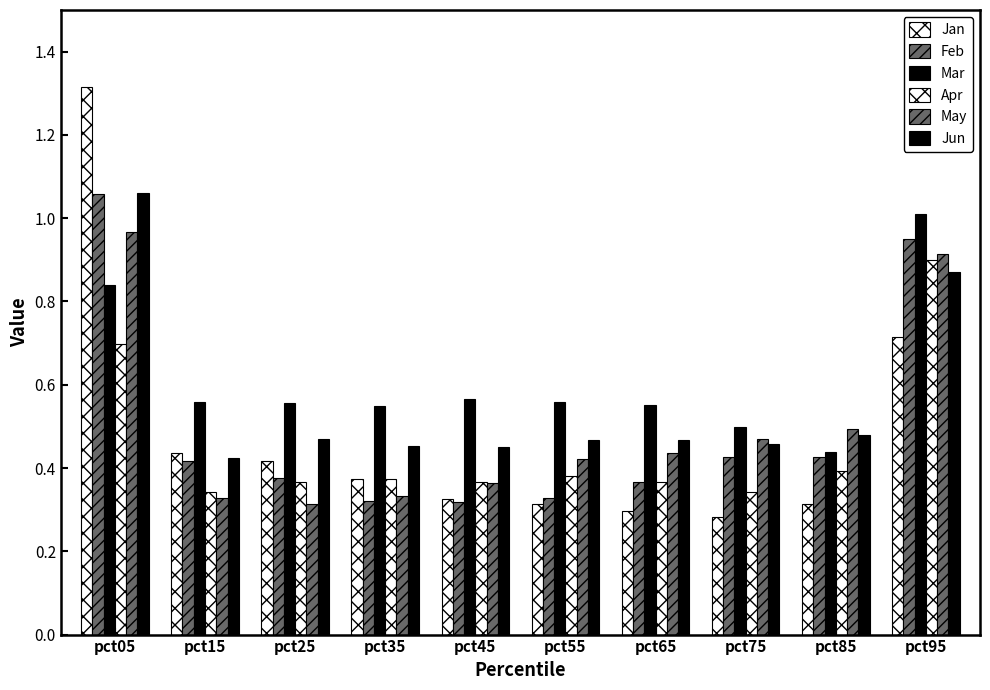

What value does the May series have at pct85?

0.5